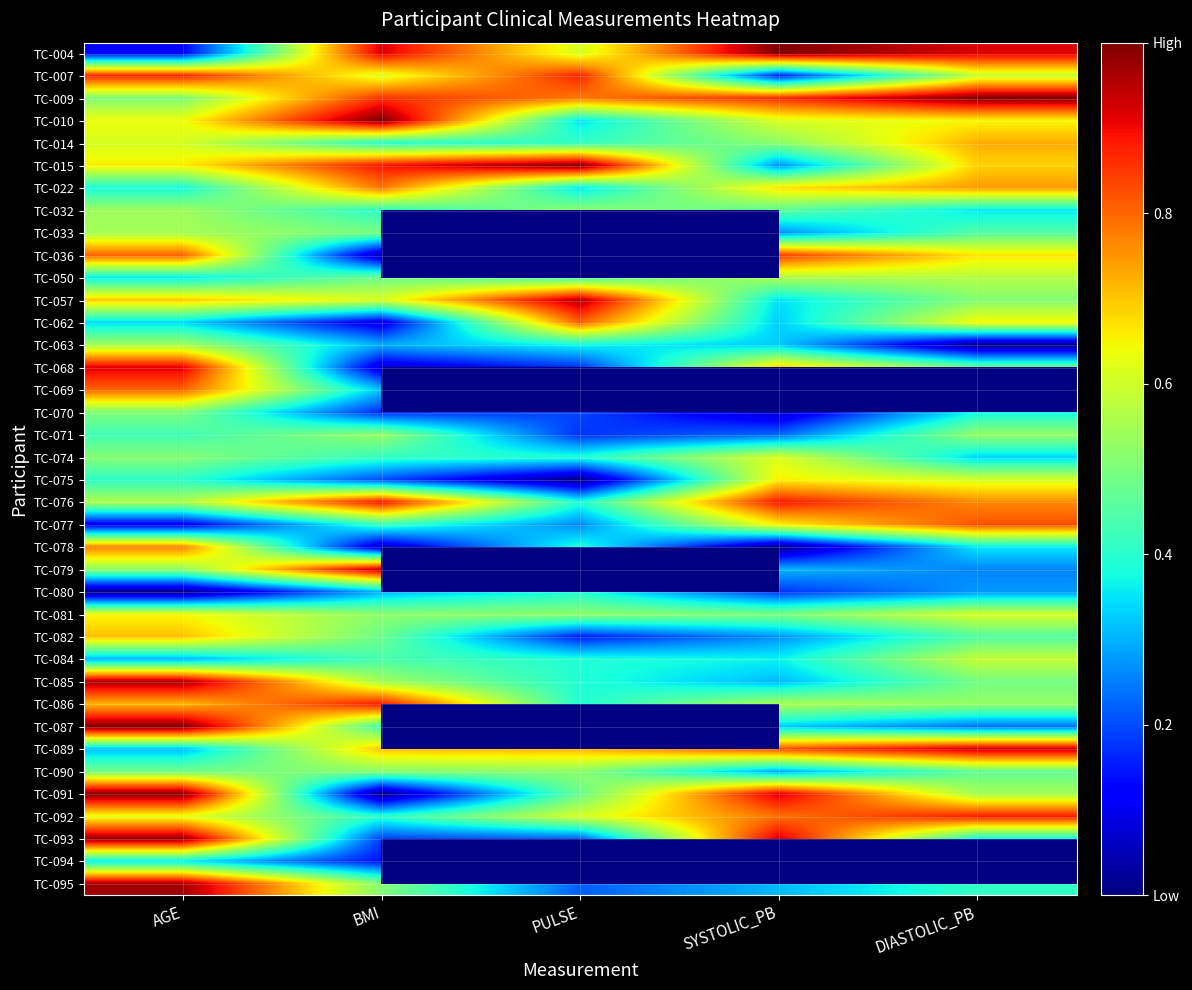

What is the sum of all TC-076 values?

3.5